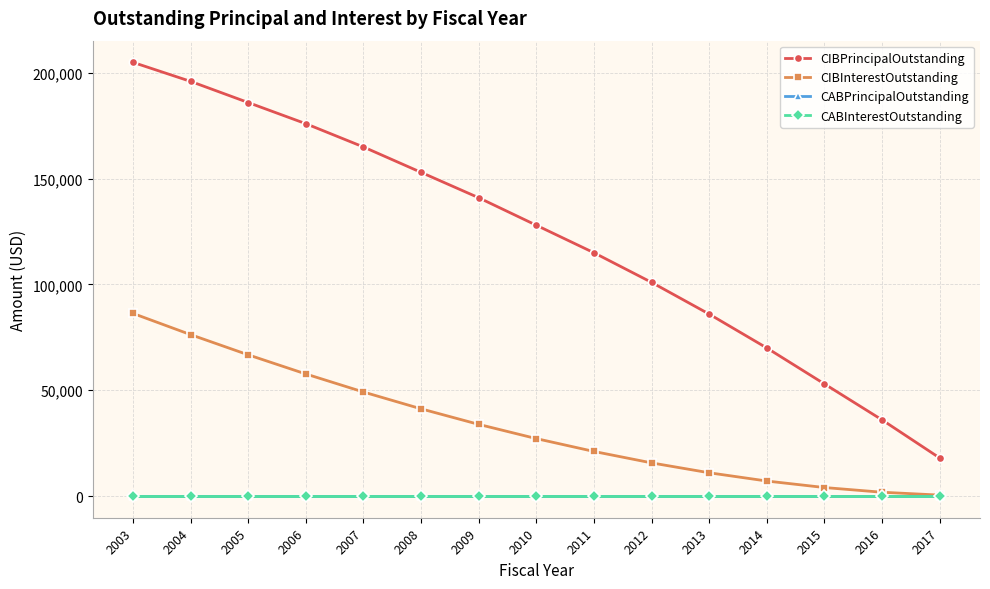

Is it true that CIBInterestOutstanding equals 11408 at 2014?

False